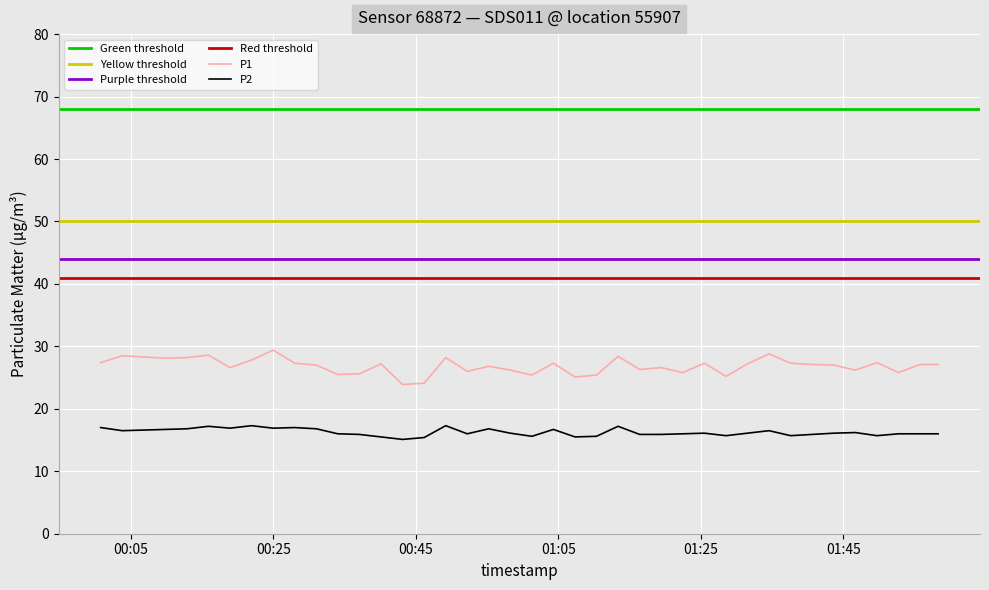

Which series reaches the minimum Y coordinate?

P2